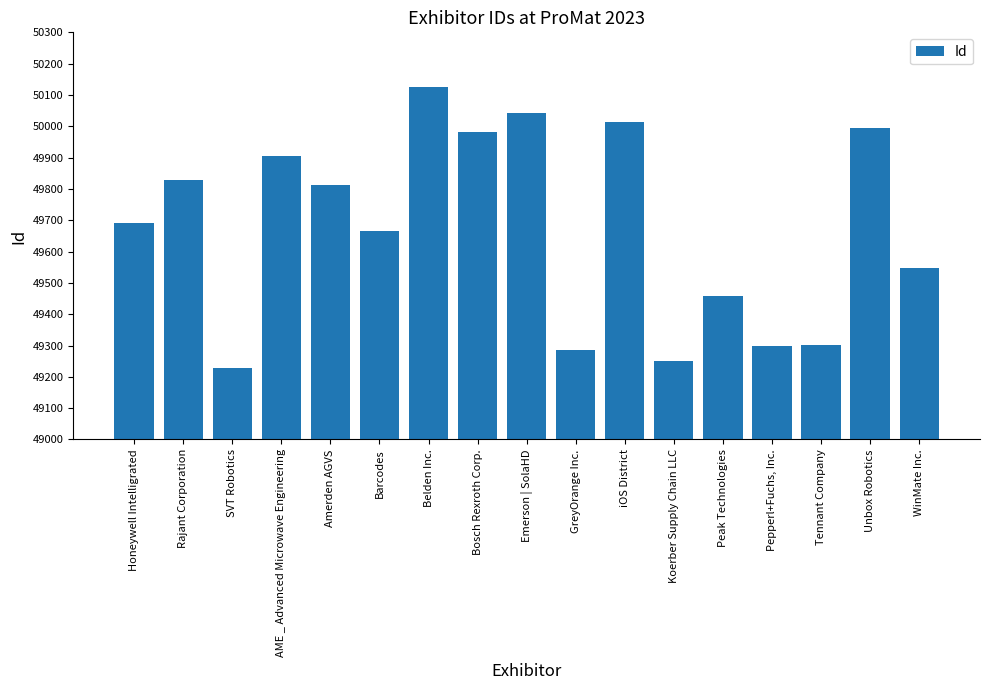

True or false: the data shows 22364 at Pepperl+Fuchs, Inc..

False